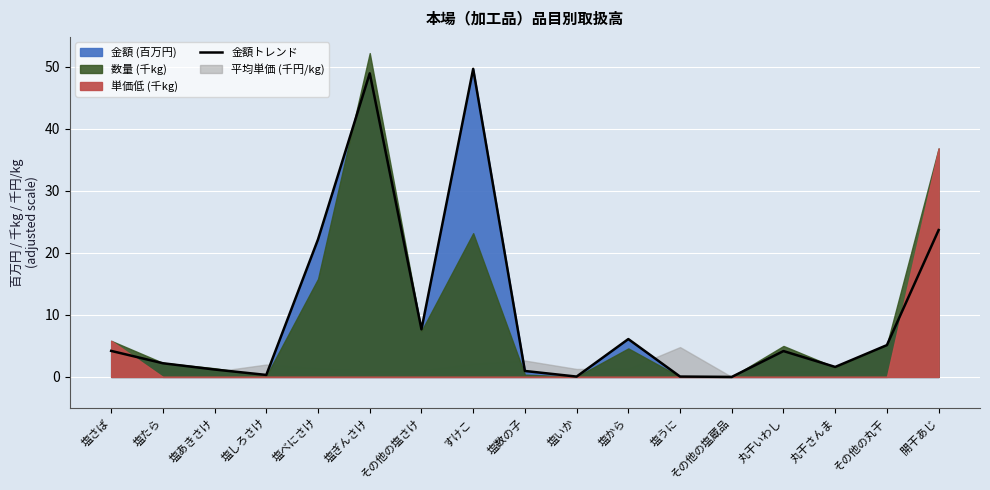

How many values exceed 4?

9